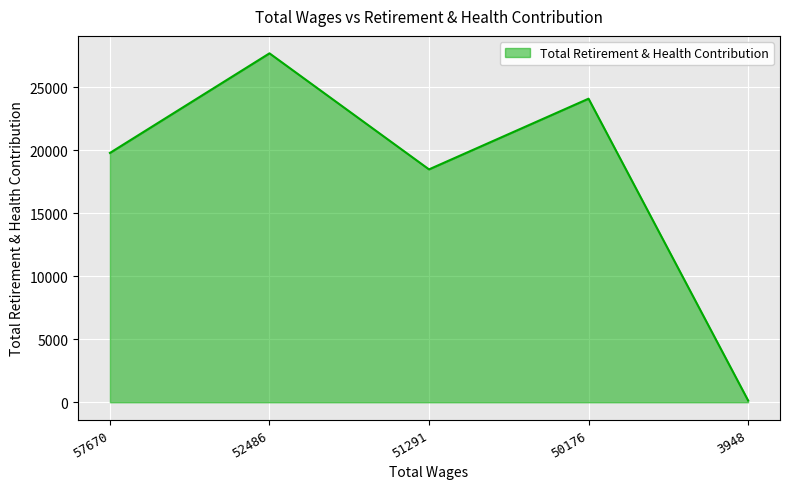

What is the change in value from 52486 to 51291?

-9208